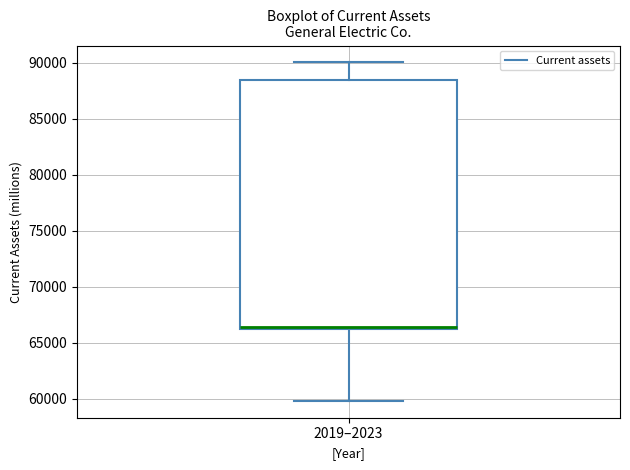

Read this box plot against the y-axis: the position of the median line, the range covered by the box, and the ends of both whiskers. The values are not printed on the chart, so give them approximately, as read against the axis.

median 66500 (drawn on the box's lower edge), box 66000 to 88500, whiskers 60000 to 90000